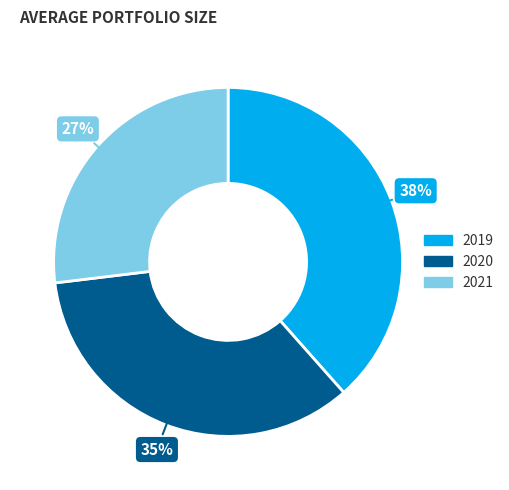

Between 2020 and 2021, which is larger?

2020